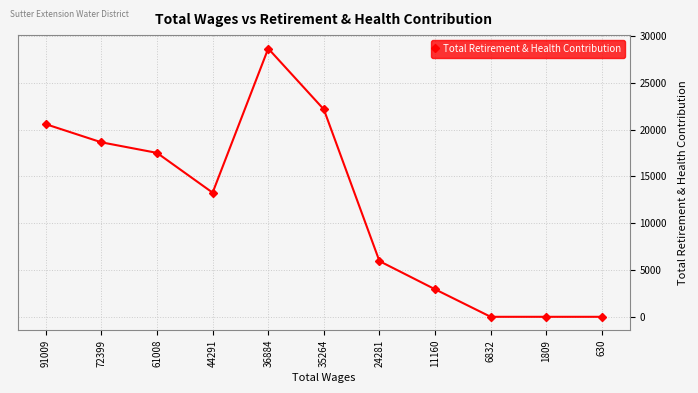

How many values are below 13263?

5